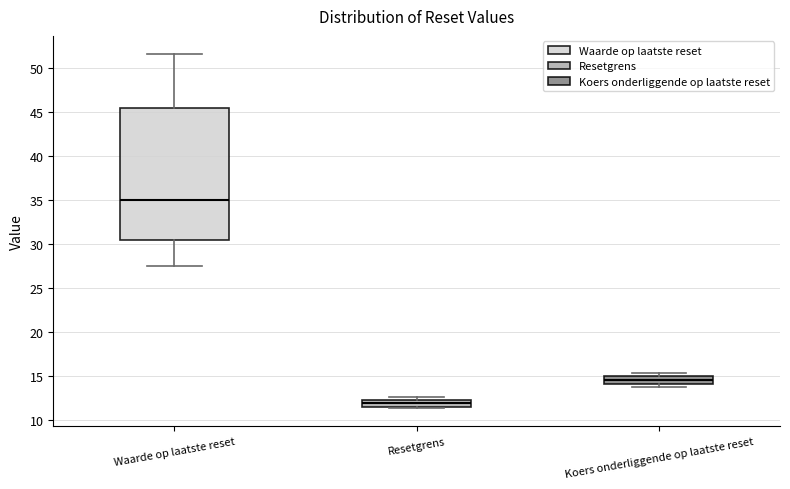

Where is the lower edge of the box for Koers onderliggende op laatste reset on the y-axis? The values are not printed on the chart, so give them approximately, as read against the axis.

14.0